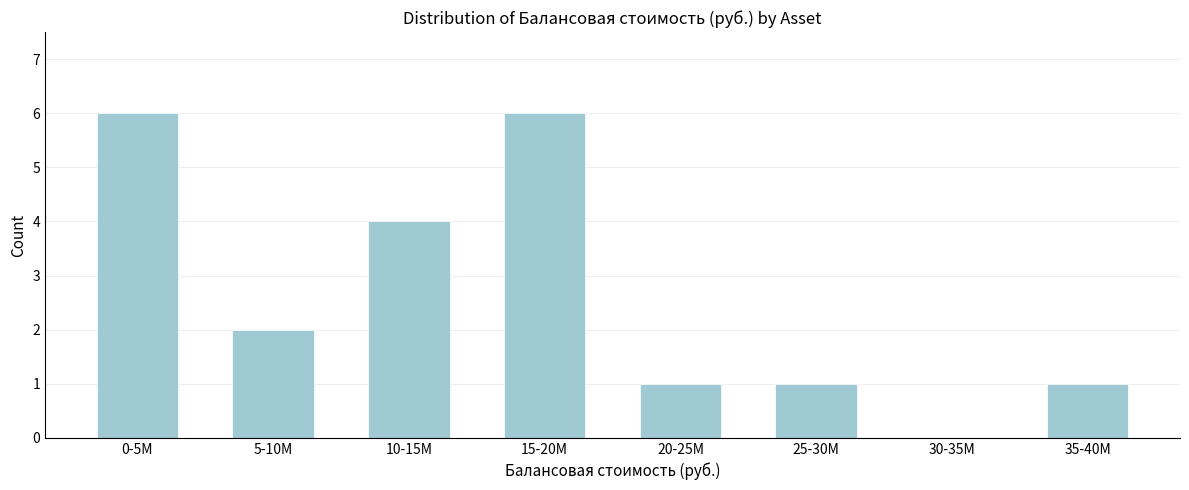

Reading right to left, list all the values displayed in this chart.

35-40M=1	30-35M=0	25-30M=1	20-25M=1	15-20M=6	10-15M=4	5-10M=2	0-5M=6